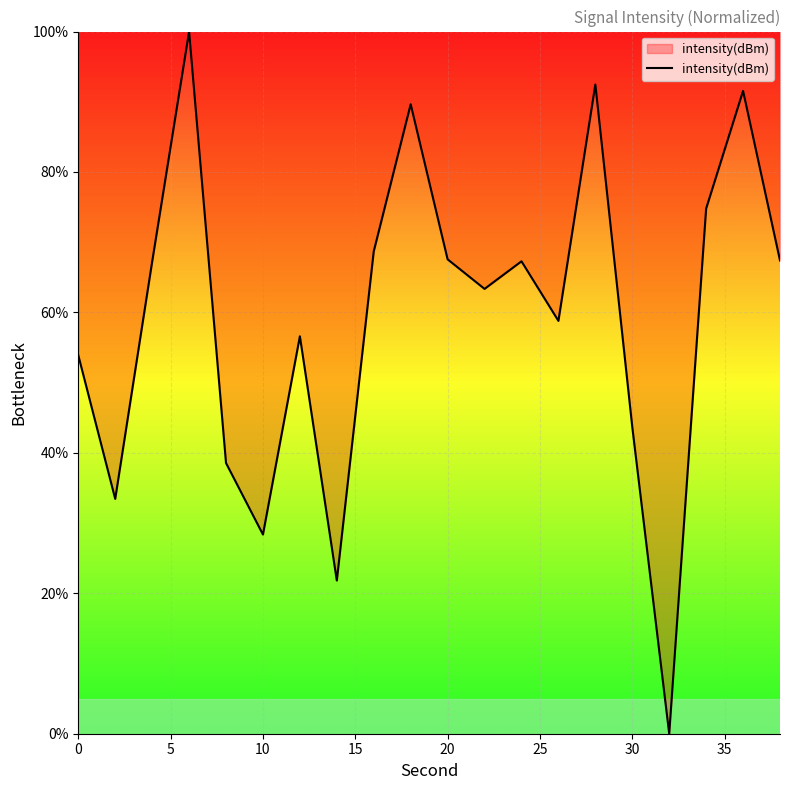

What is the greatest value displayed?

100.0